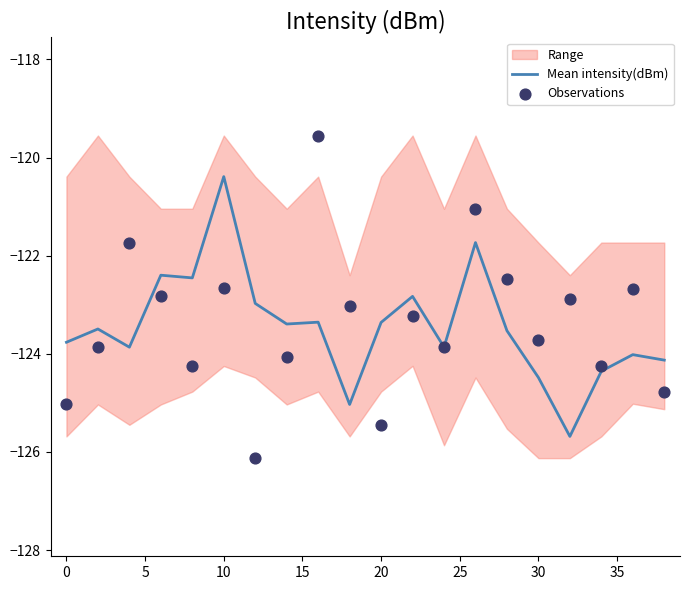

What is the maximum value for Mean intensity(dBm)?

-120.4